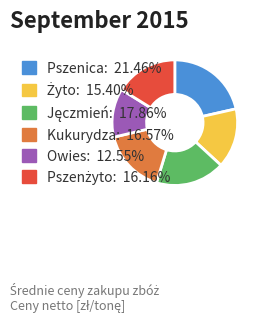

Is there any slice that represents more than half of the pie?

No